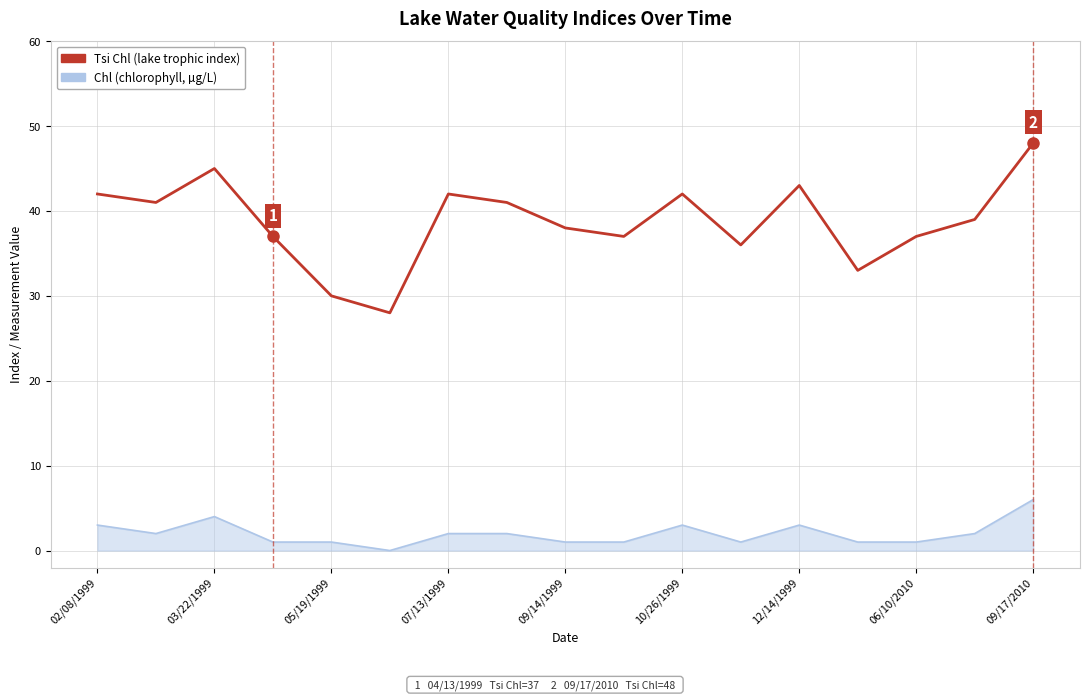

What is the greatest value displayed?

48